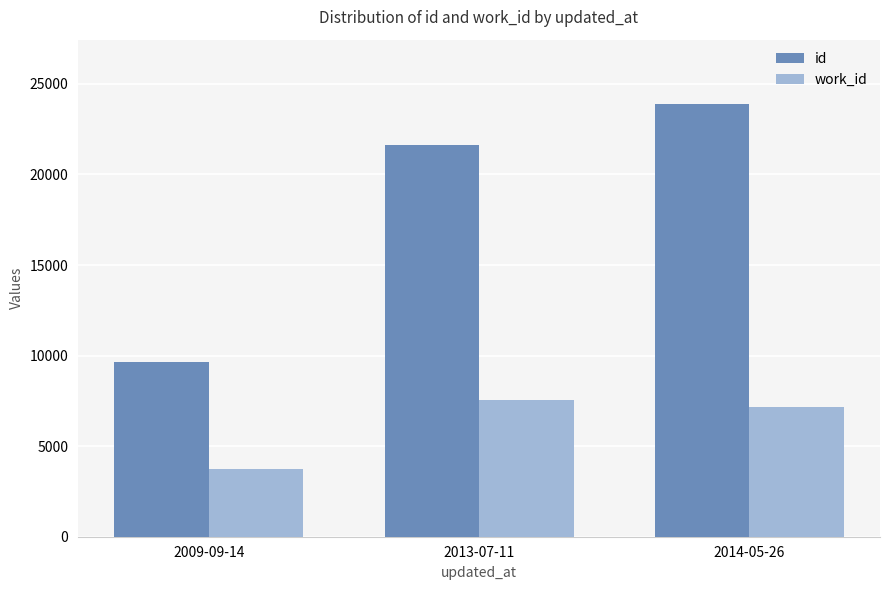

At 2009-09-14, list the series in order from smallest to largest.

work_id, id